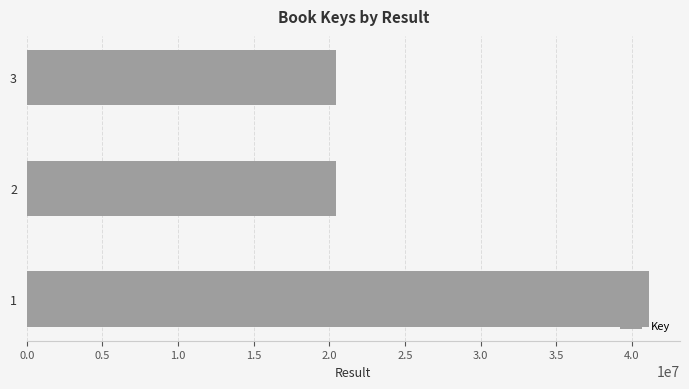

The value at 2 is 26611425. True or false?

False